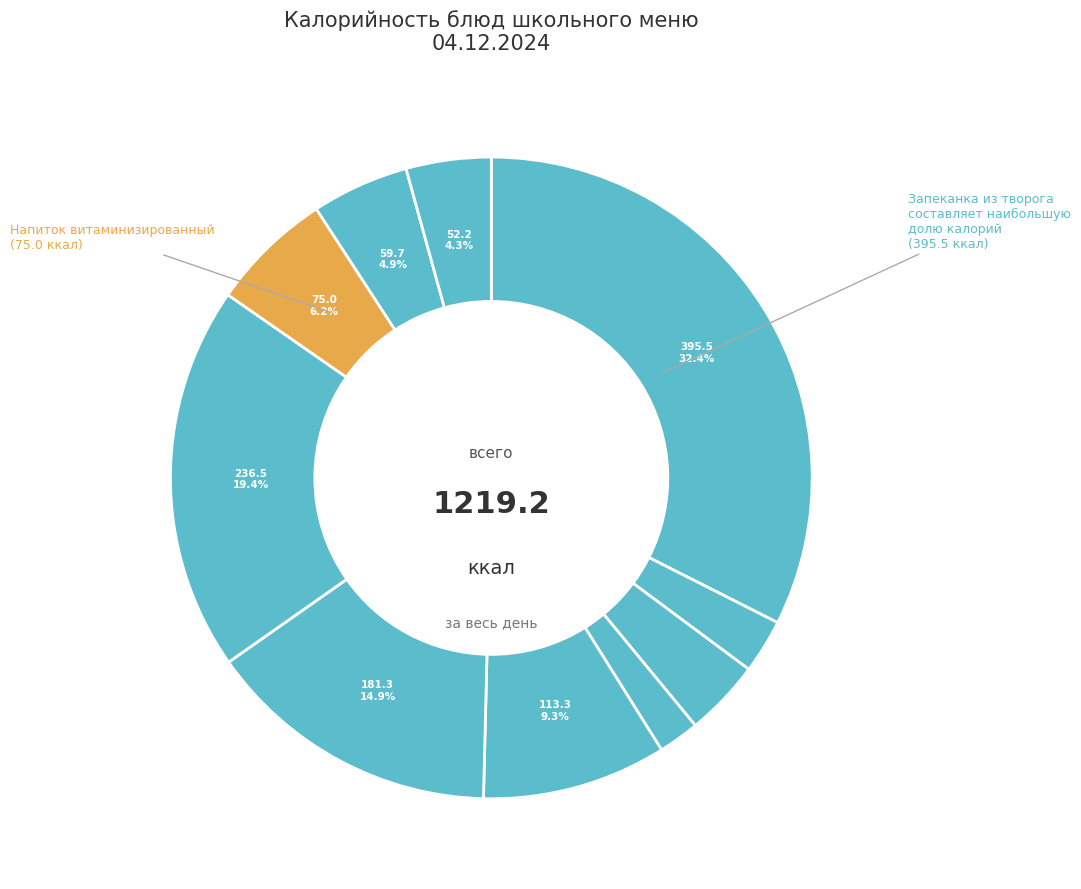

Which category has the biggest portion of the pie?

Запеканка из творога с ягодным соусом